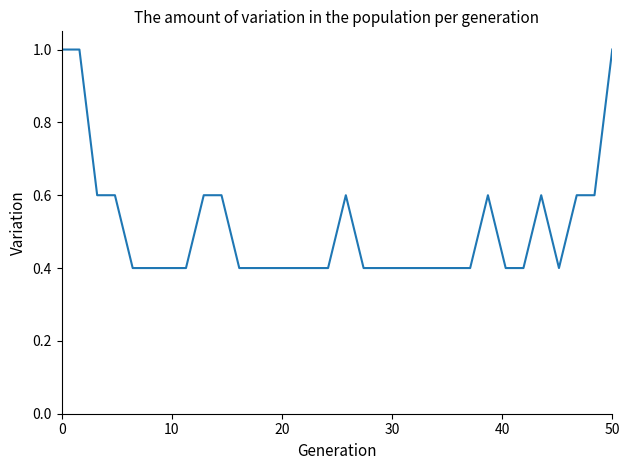

What is the difference between the maximum and minimum values?

0.6